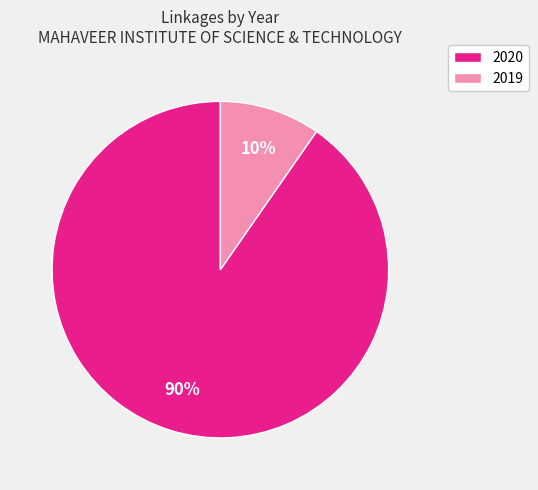

Combined, do 2020 and 2019 account for over 50%?

Yes